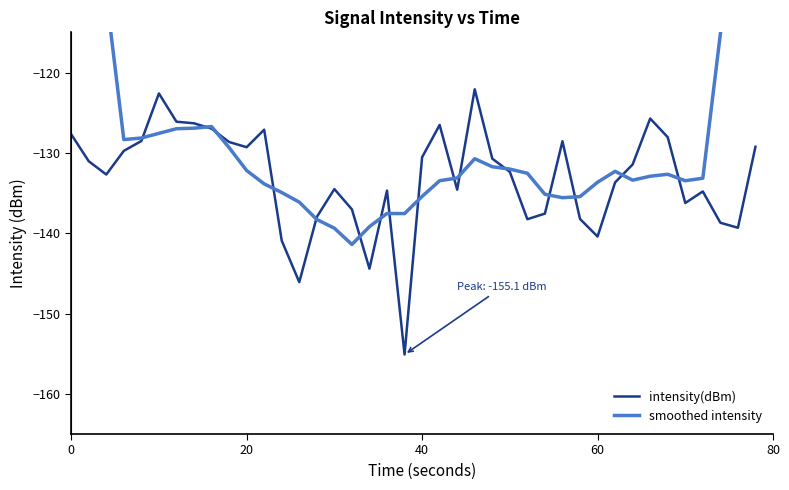

What is the minimum value for intensity(dBm)?

-155.1